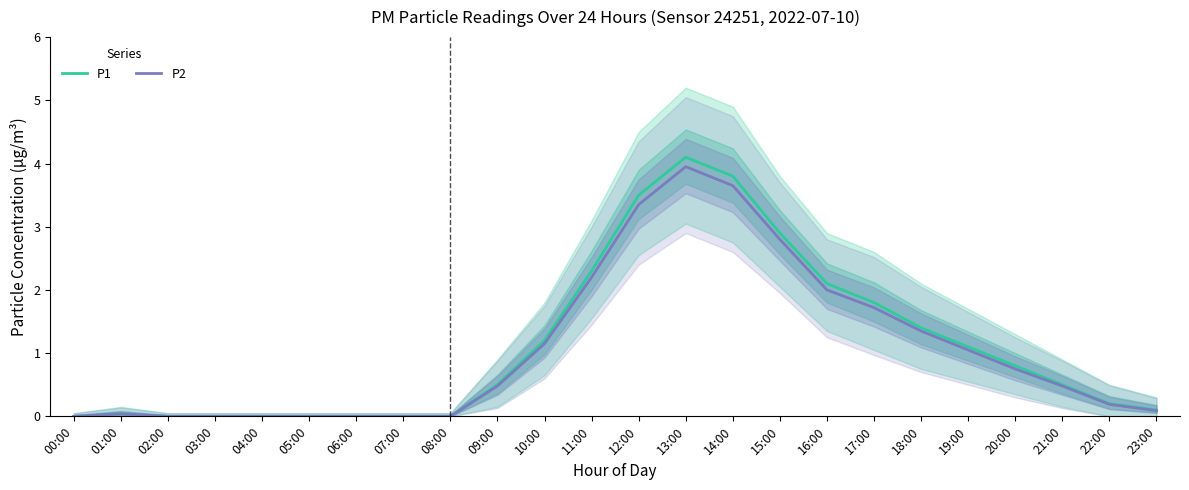

What is the sum of the P1 values at 13:00 and 01:00?

4.1